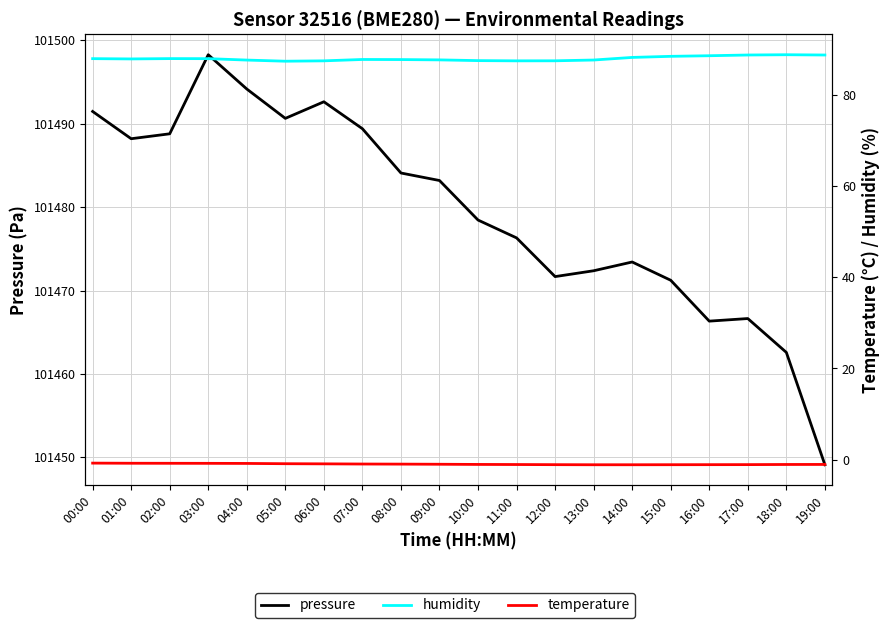

What is the label of the 9th point from the right?

11:00